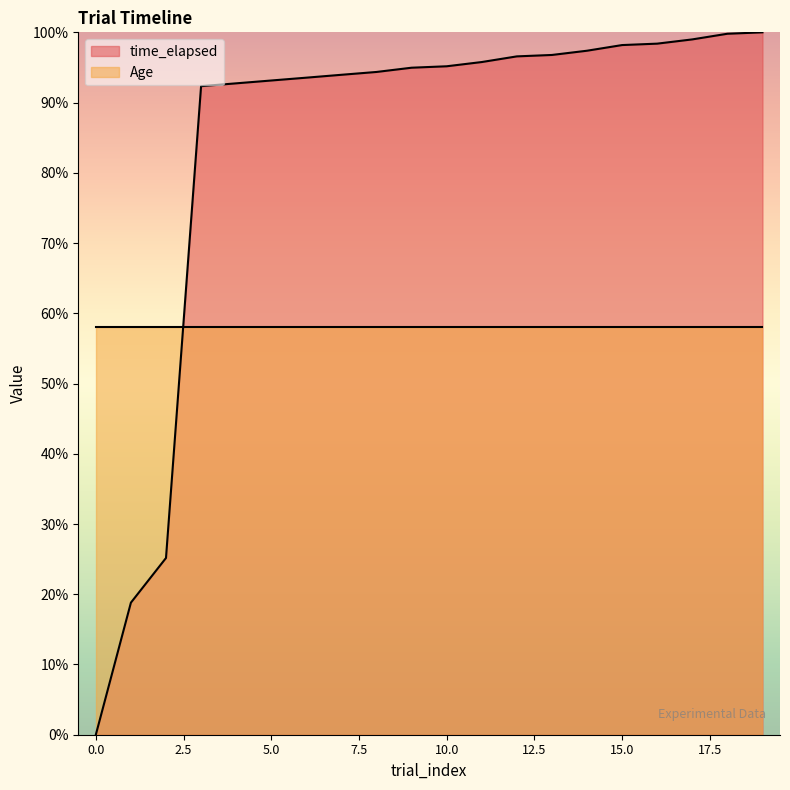

What is the maximum value shown in the chart?

100.0